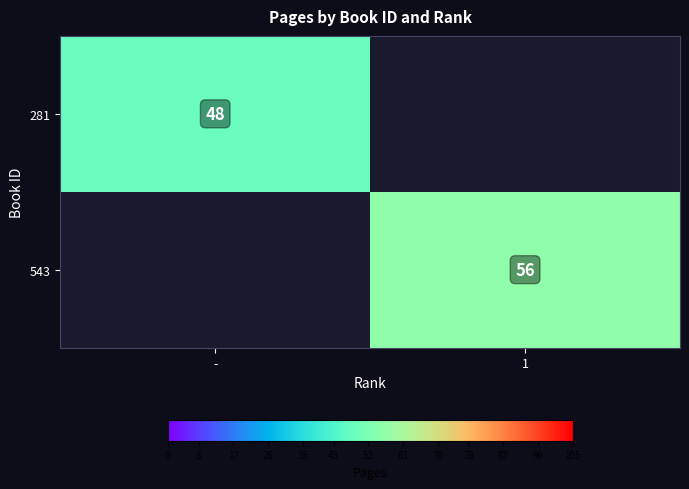

The value of 543 at 1 is 84. True or false?

False